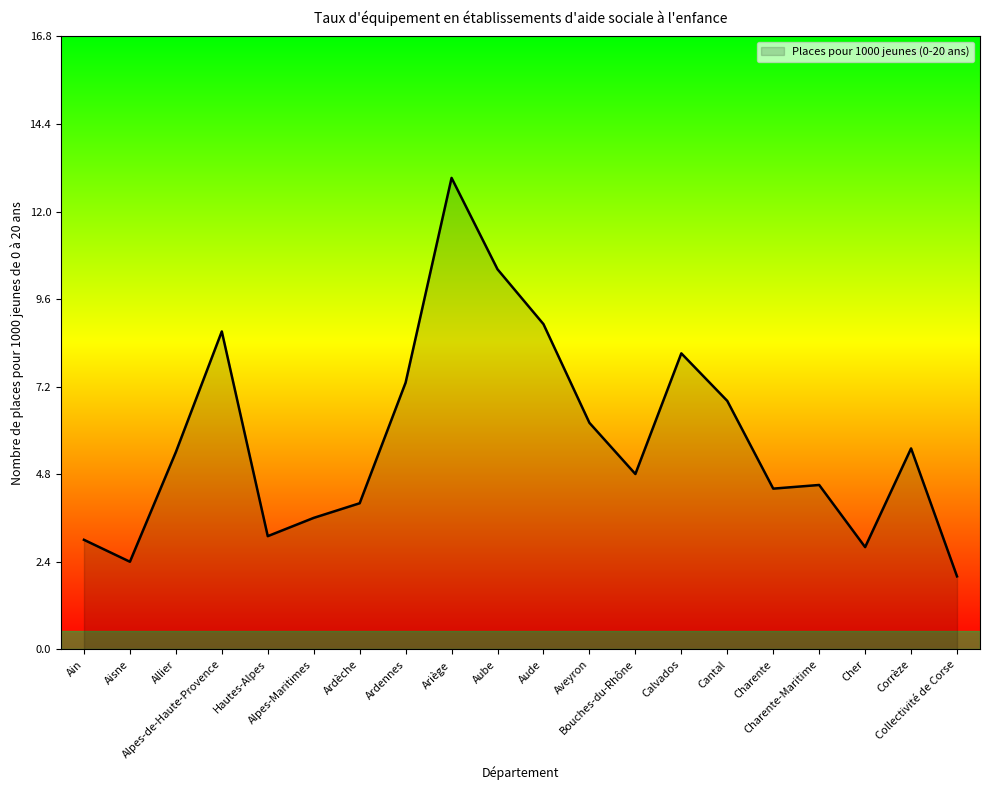

The value at Ardennes is 7.3. True or false?

True